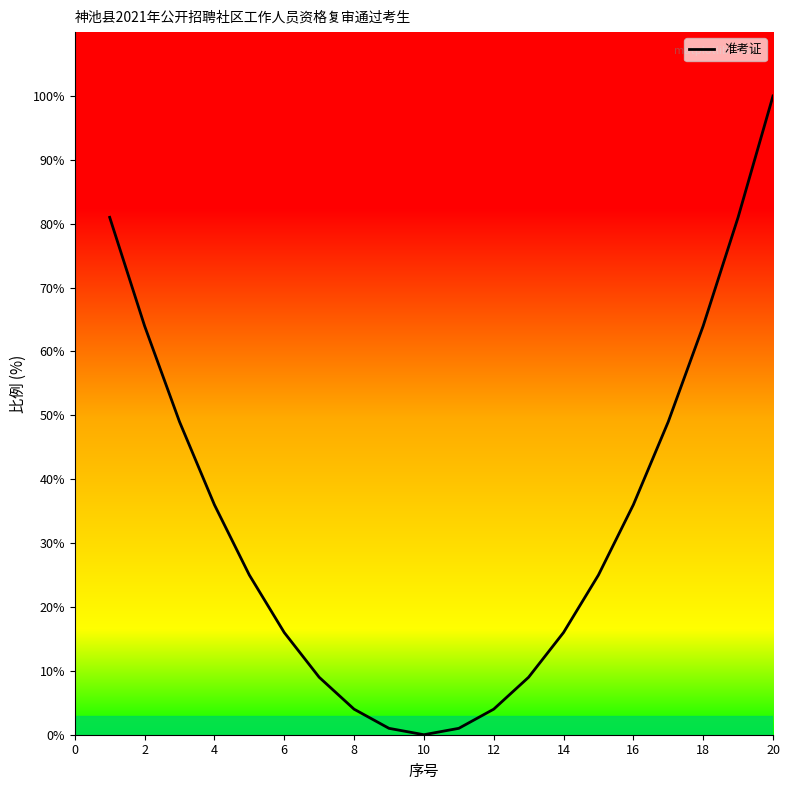

Reading left to right, extract all data points from this chart.

81.0	64.0	49.0	36.0	25.0	16.0	9.0	4.0	1.0	0.0	1.0	4.0	9.0	16.0	25.0	36.0	49.0	64.0	81.0	100.0